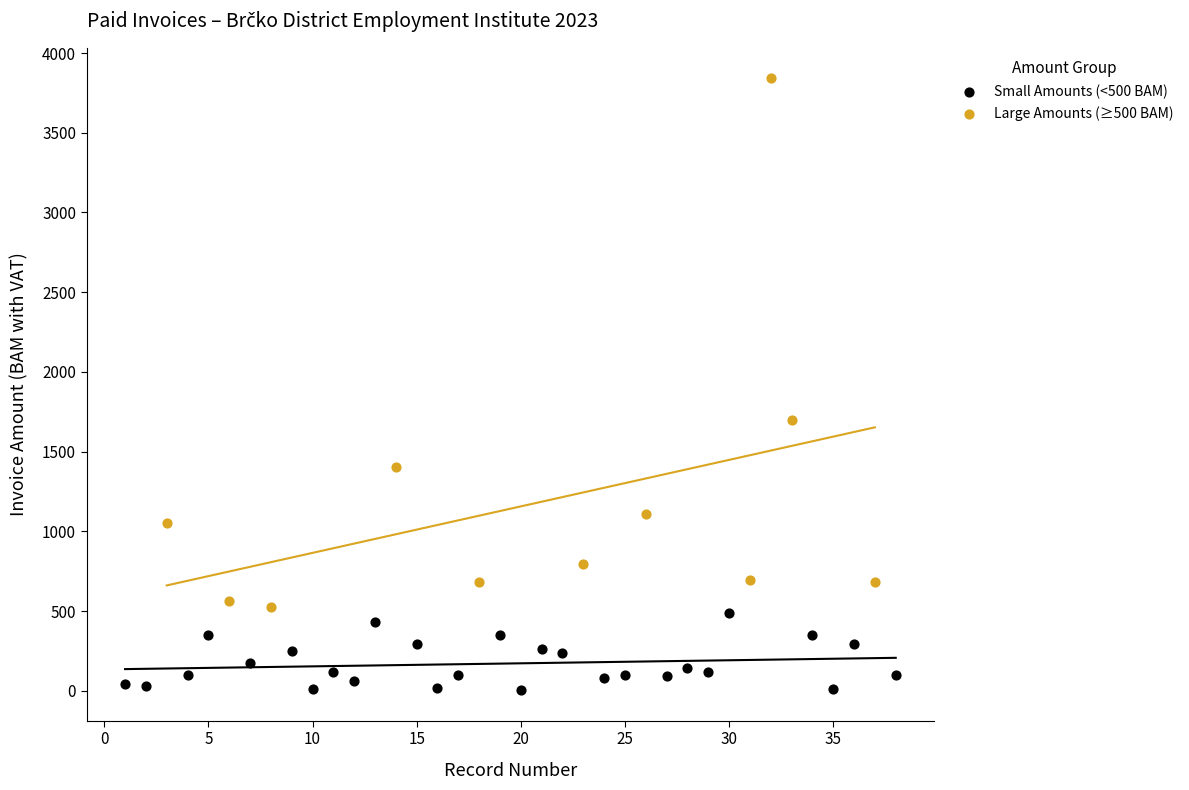

Which series reaches the minimum Y coordinate?

Small Amounts (<500 BAM)